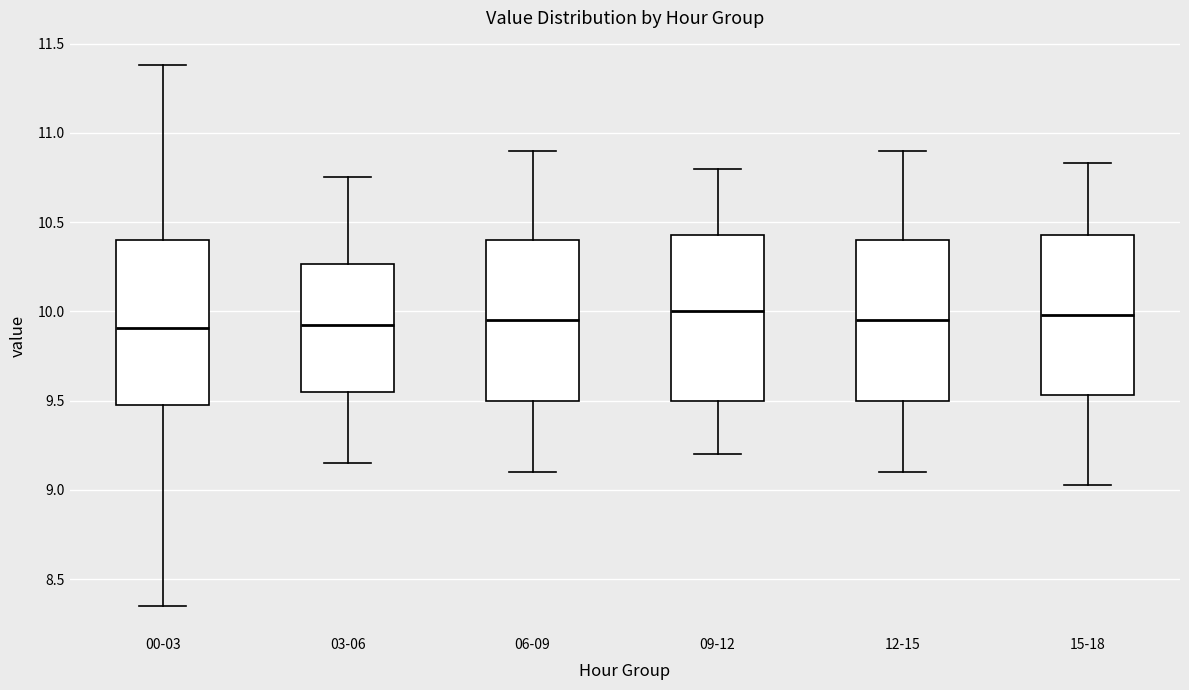

Where does the median line of the box for 03-06 sit on the y-axis? The values are not printed on the chart, so give them approximately, as read against the axis.

9.95